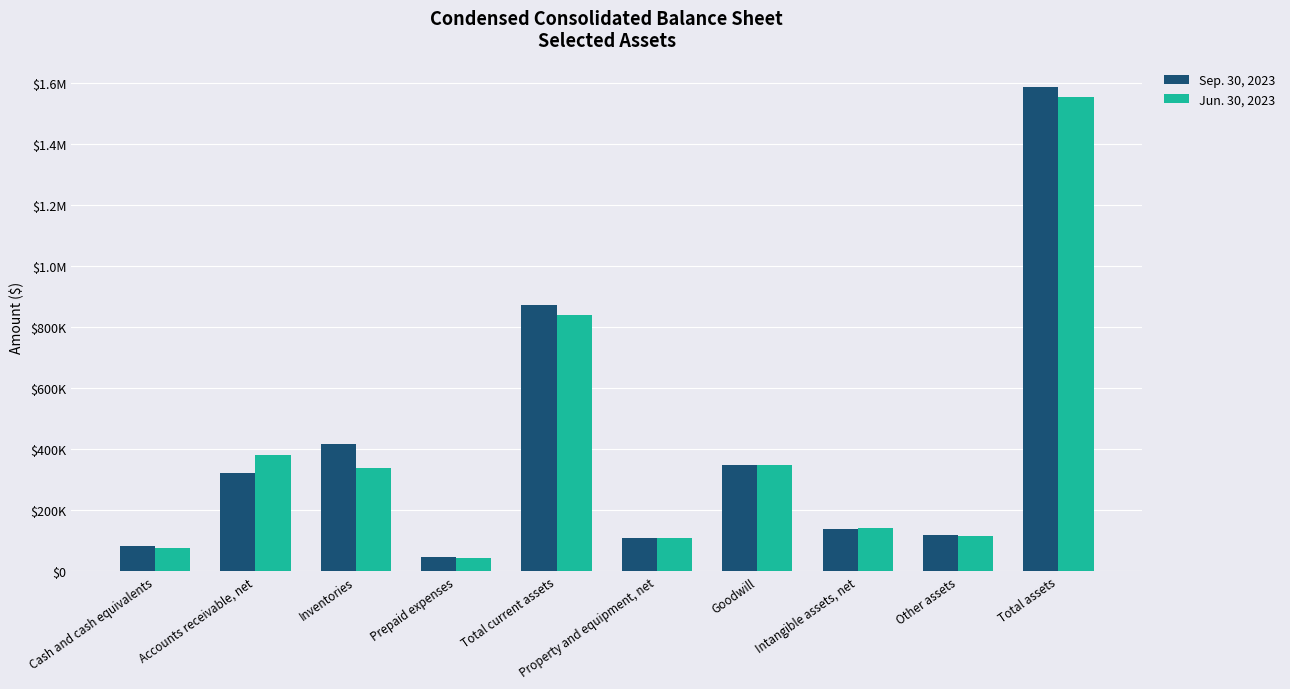

What is the difference between the maximum and minimum values in the Jun. 30, 2023 series?

1511386